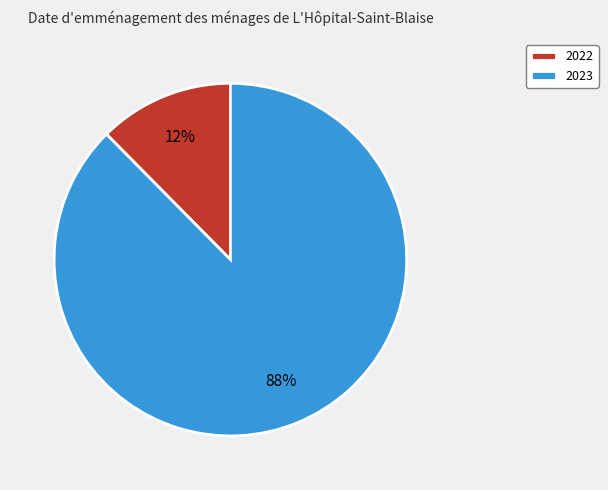

Which has a higher value, 2023 or 2022?

2023